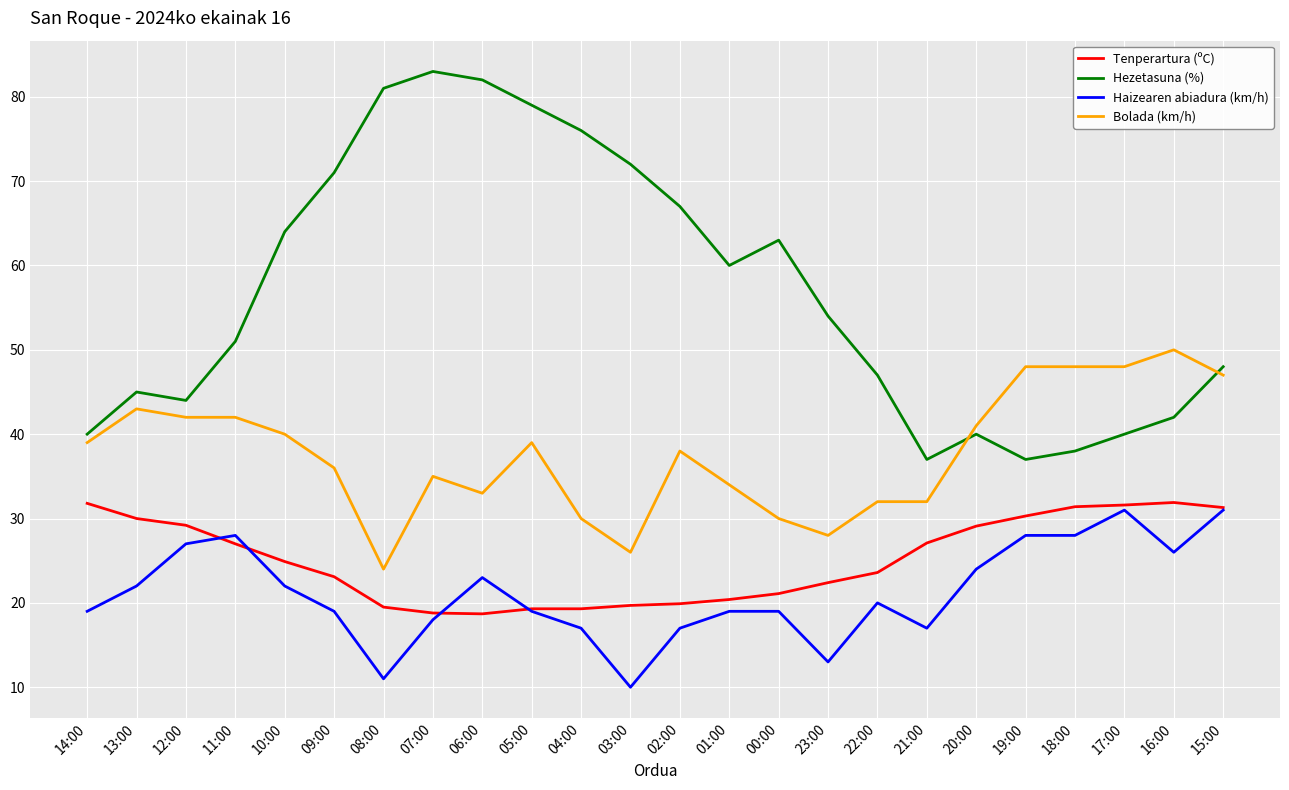

True or false: Haizearen abiadura (km/h) and Bolada (km/h) cross at least once.

False